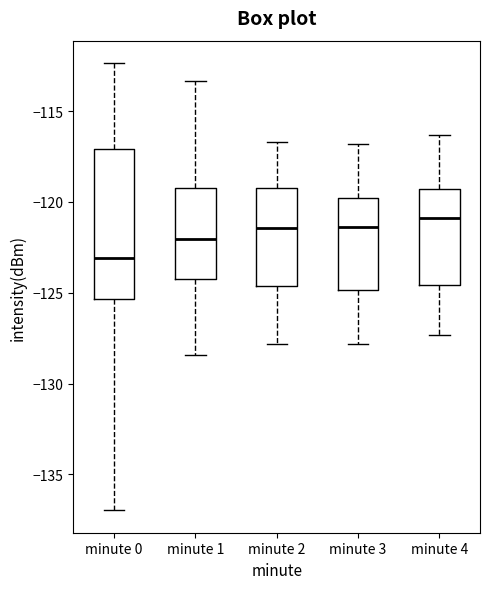

Where is the upper edge of the box for minute 4 on the y-axis? The values are not printed on the chart, so give them approximately, as read against the axis.

-119.5